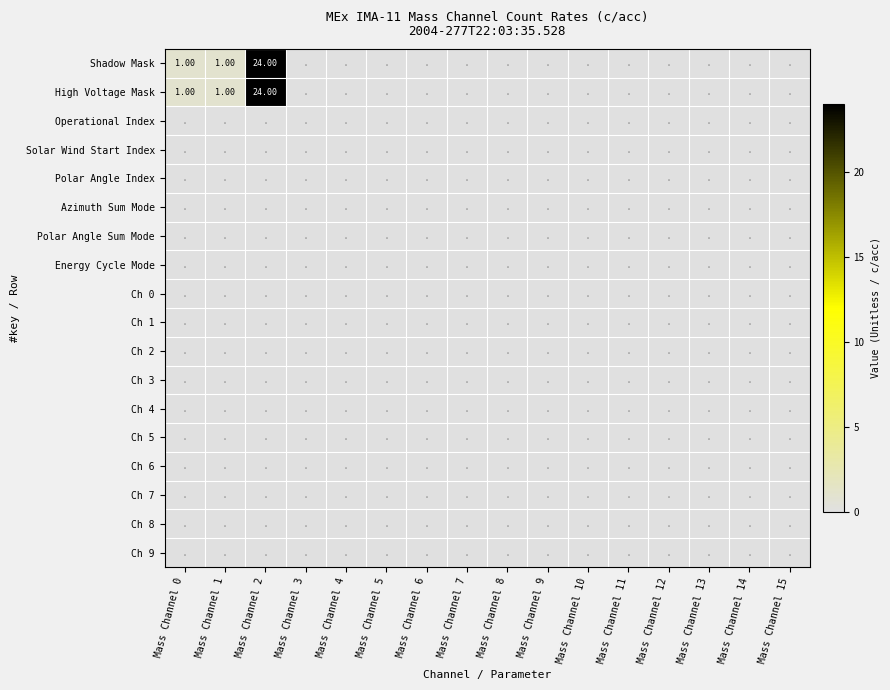

What is the total value across all series at Mass Channel 0?

2